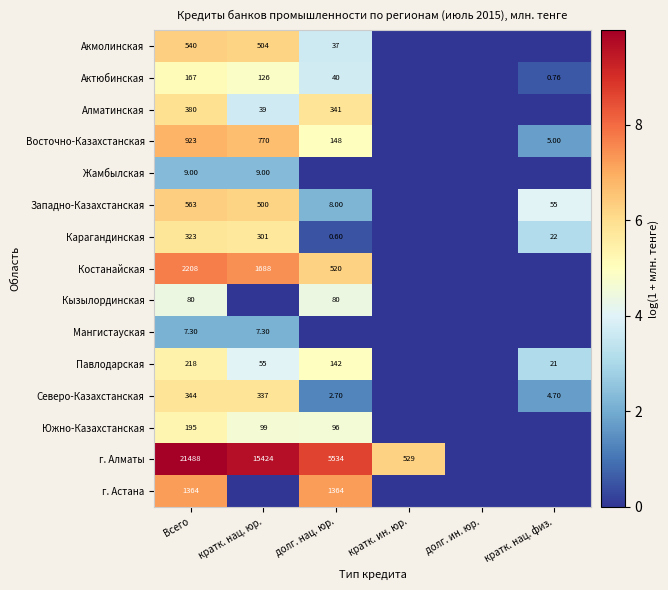

How many data points does each series have?

6